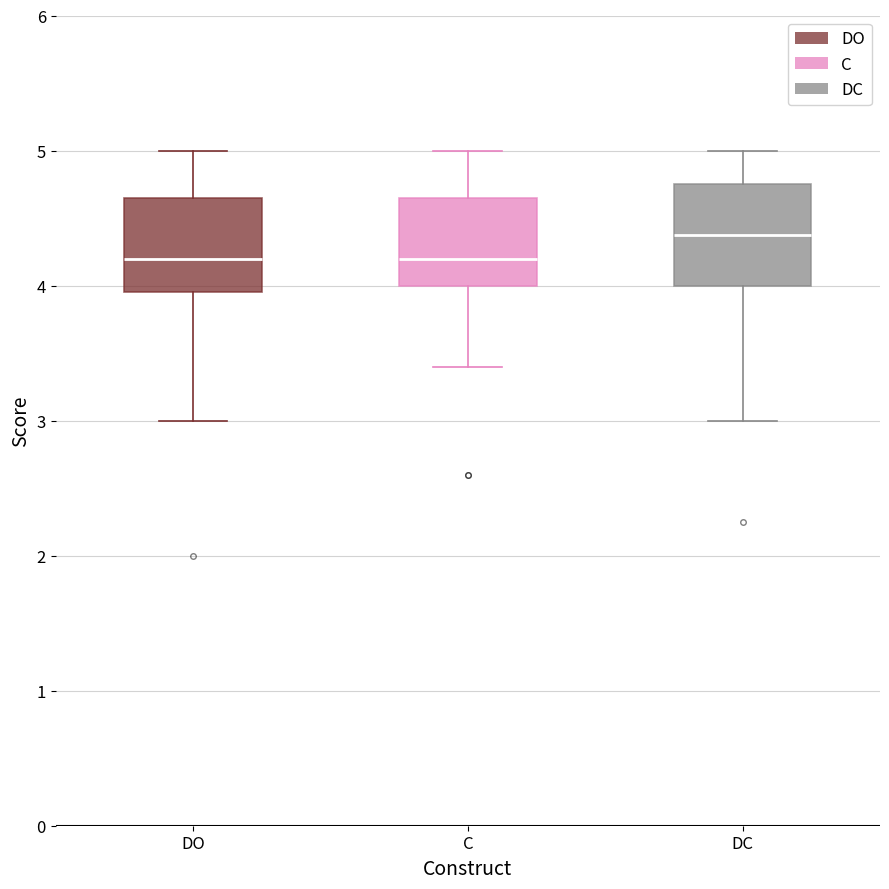

Where does the median line of the box for DO sit on the y-axis? The values are not printed on the chart, so give them approximately, as read against the axis.

4.2